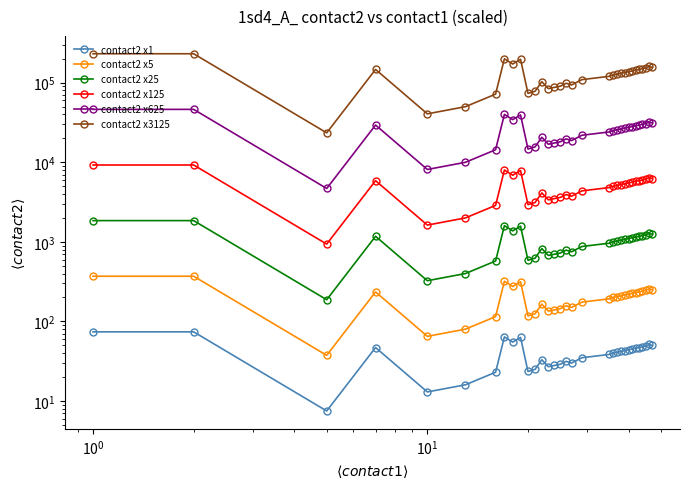

At how many categories does at least one series exceed 112592?

19